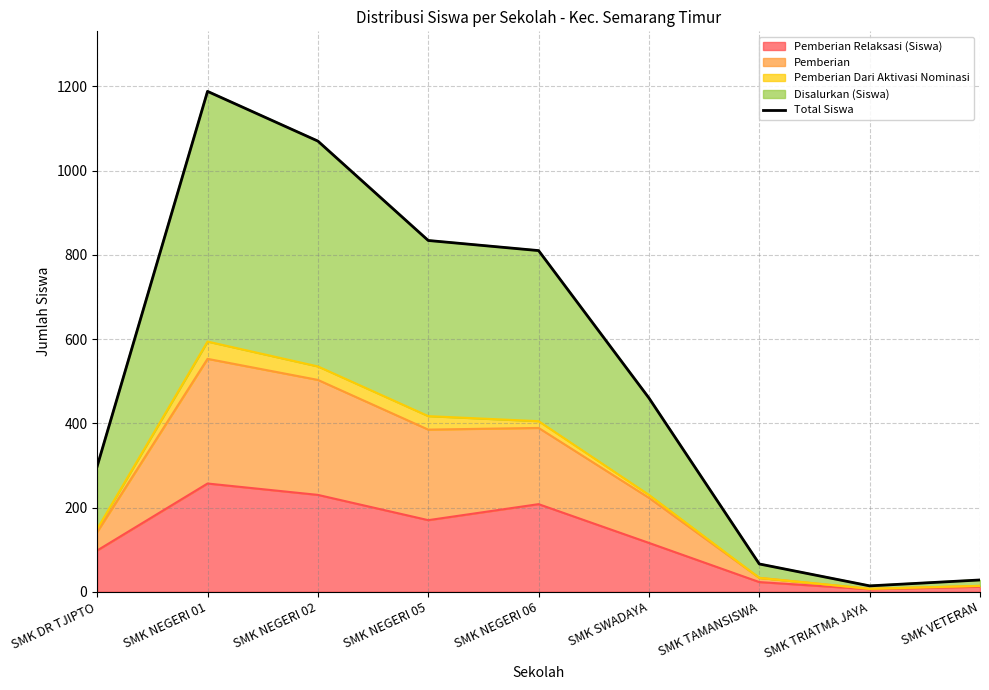

True or false: the data has more than 0 interior local peaks.

True